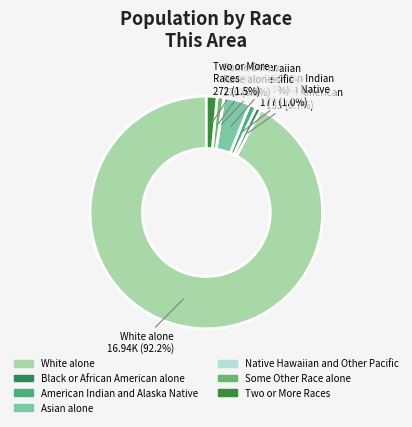

What is the change in value from White alone to Asian alone?

-16268